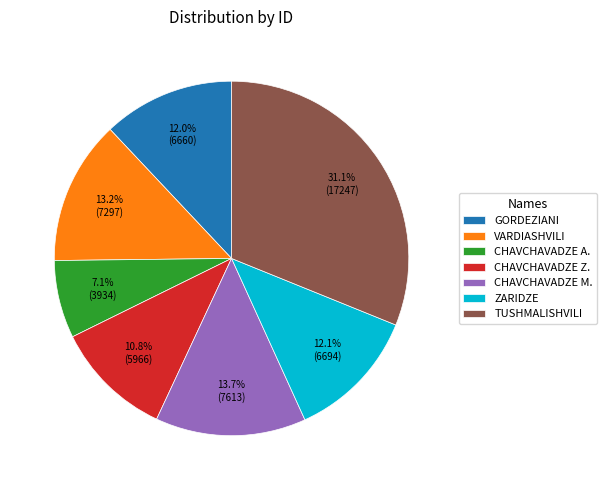

What percentage is NOT represented by TUSHMALISHVILI?

68.9%